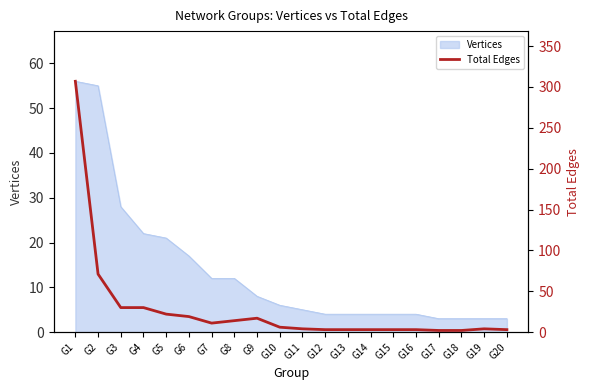

The chart shows a value of 1 at G15. True or false?

False